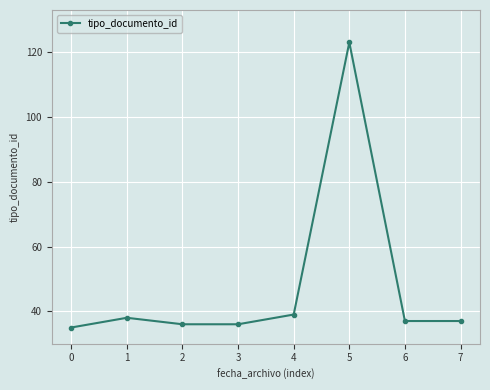

True or false: there are more than 0 points higher than both neighbors.

True